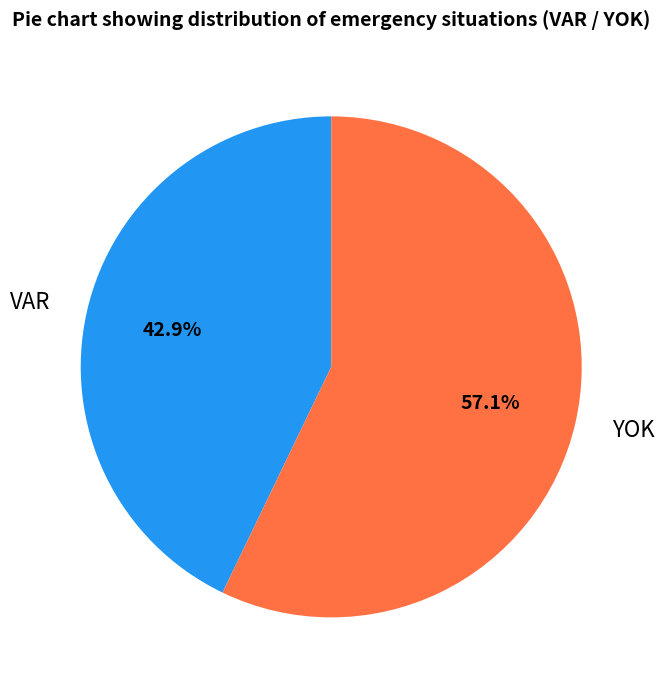

To the nearest percent, what percentage of the pie is YOK?

57%